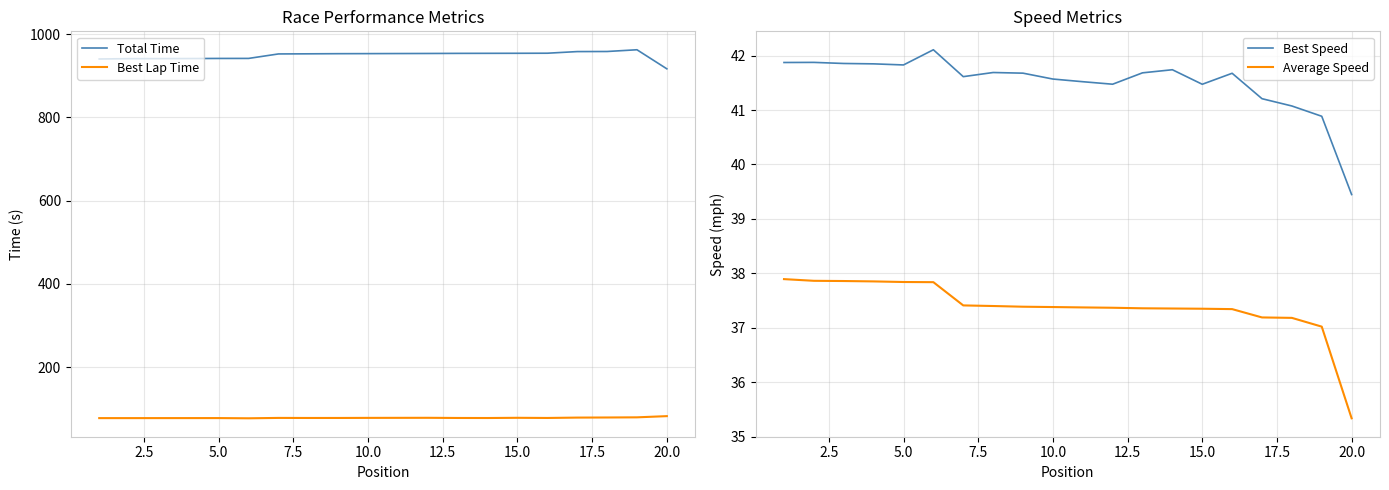

What is the lowest value of the Best Lap Time series?

76.9